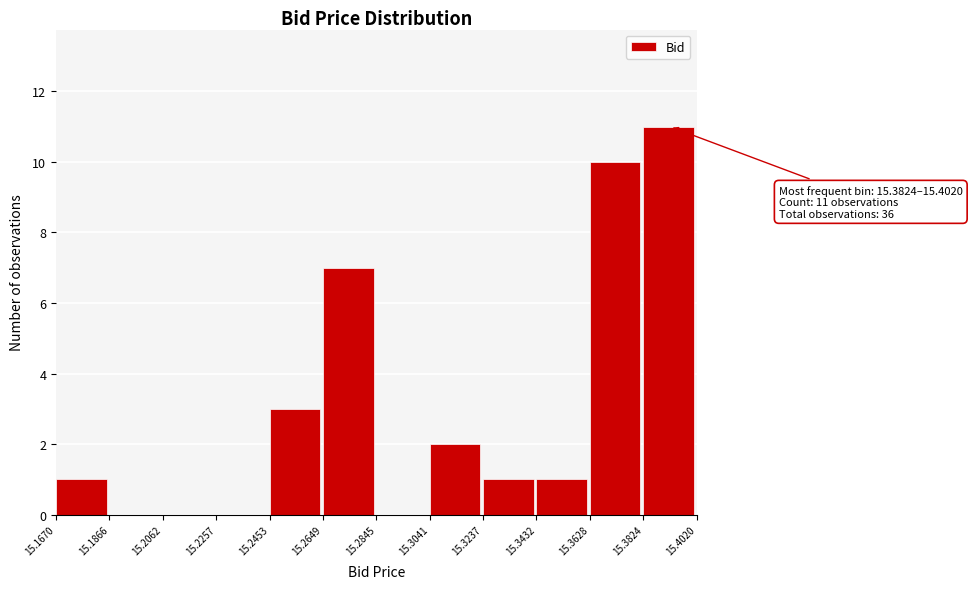

Over which range of the x-axis is the bar tallest?

15.3824 to 15.4020